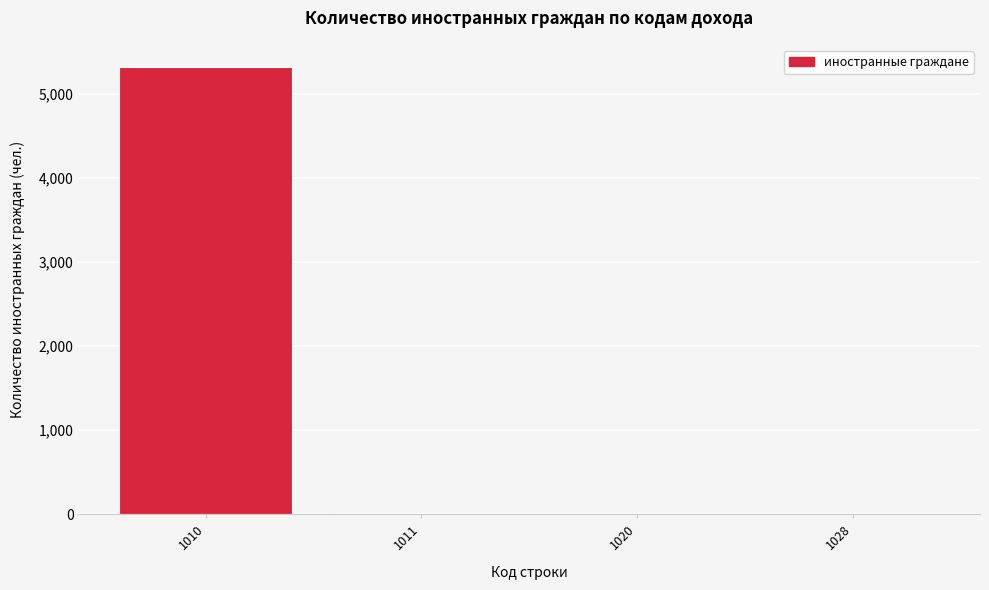

What is the sum of all values?

5331